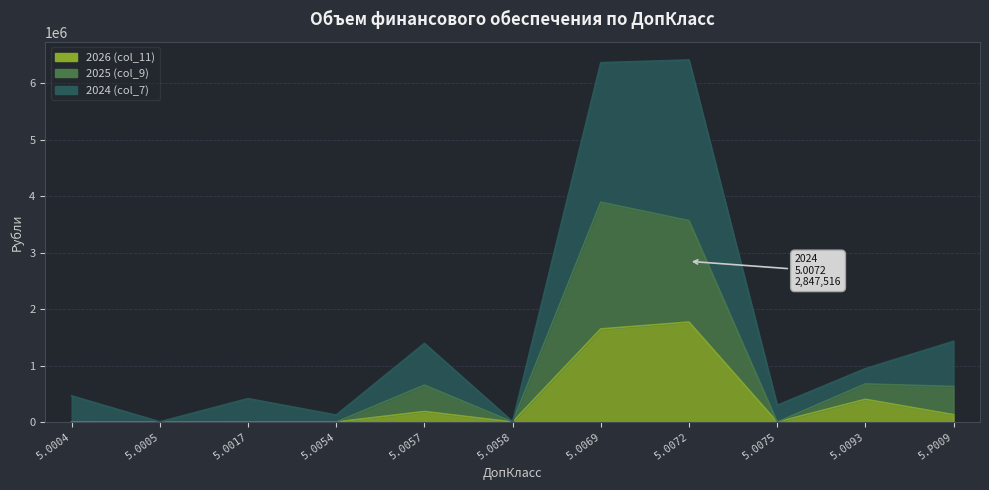

What is the difference between the 2026 (col_11) values at 5.0005 and 5.0069?

1647806.9